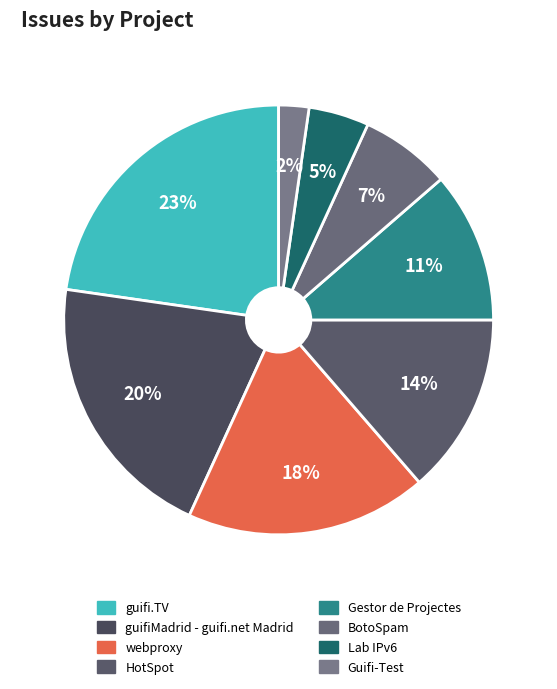

Which category has the smallest portion of the pie?

Guifi-Test